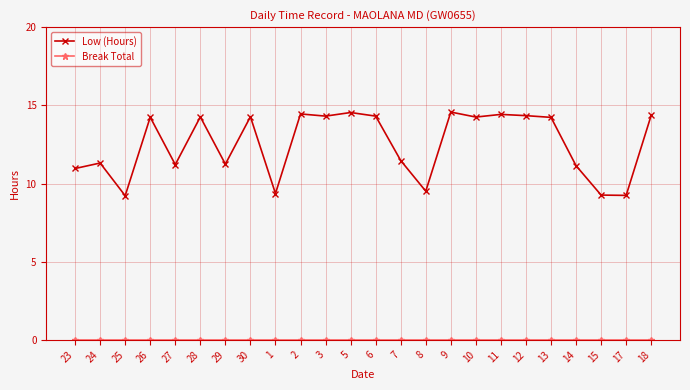

What is the sum of the Low (Hours) values at 12 and 5?

28.9